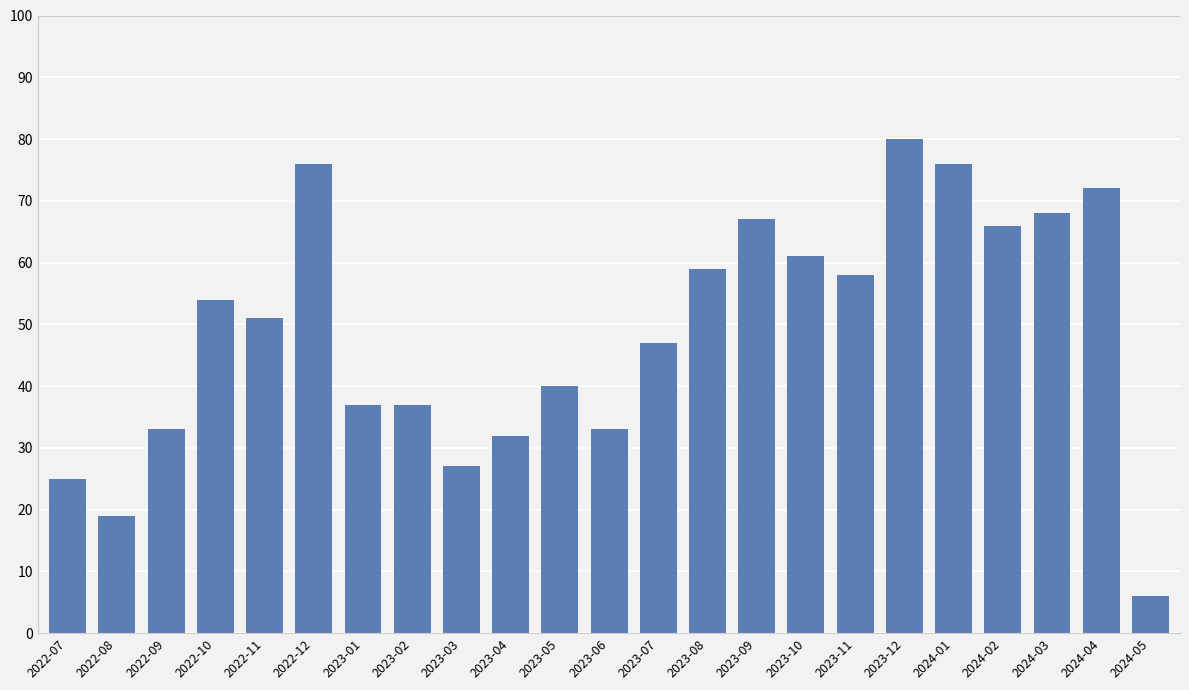

Reading right to left, what are all the values shown in this chart?

6	72	68	66	76	80	58	61	67	59	47	33	40	32	27	37	37	76	51	54	33	19	25